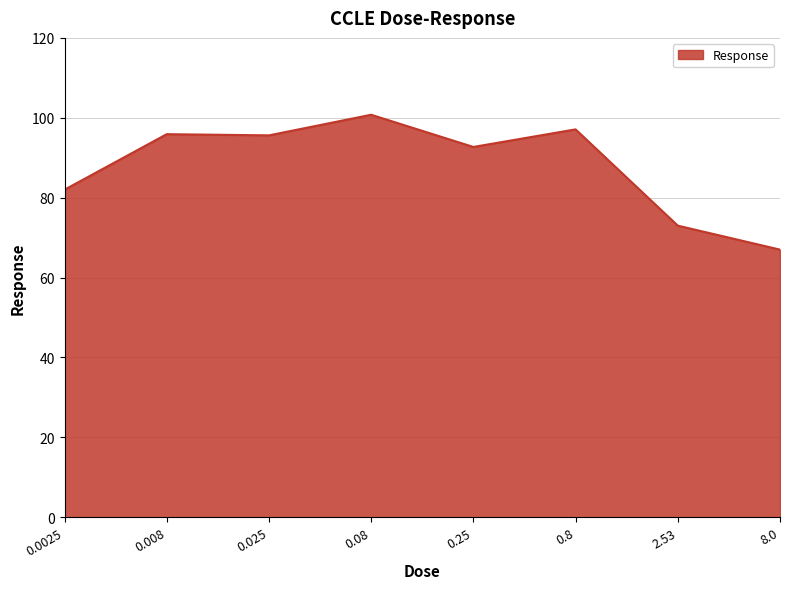

At which label does the data first exceed 95?

0.008